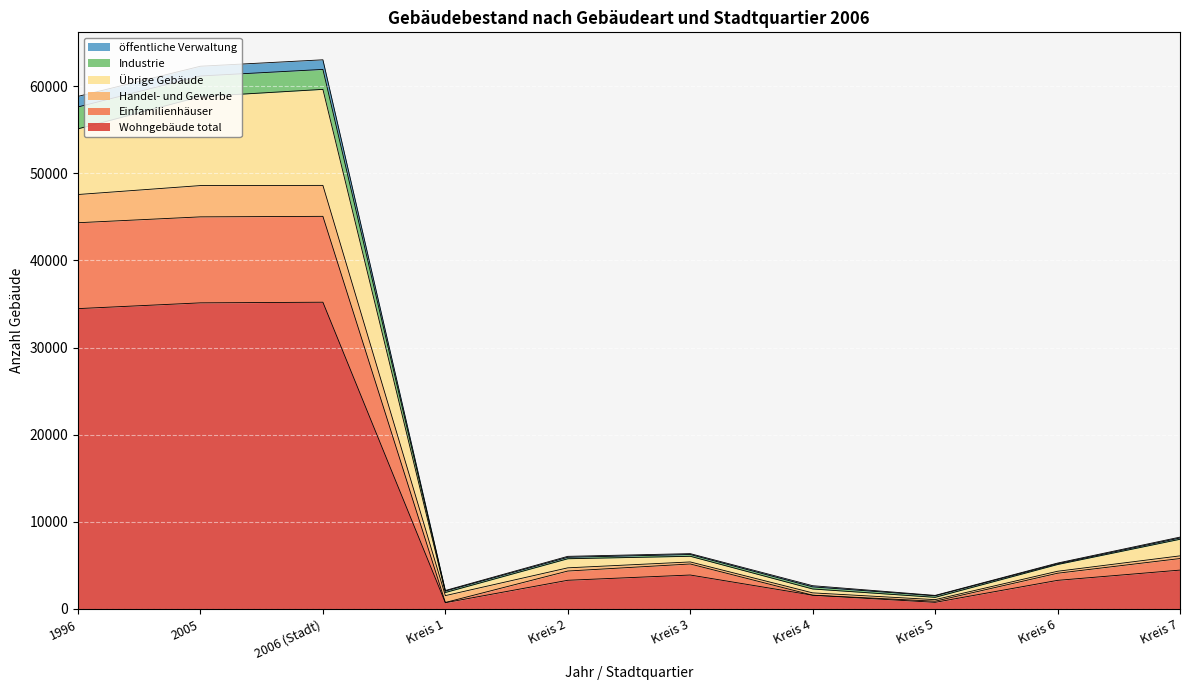

What is the maximum value for Wohngebäude total?

35199